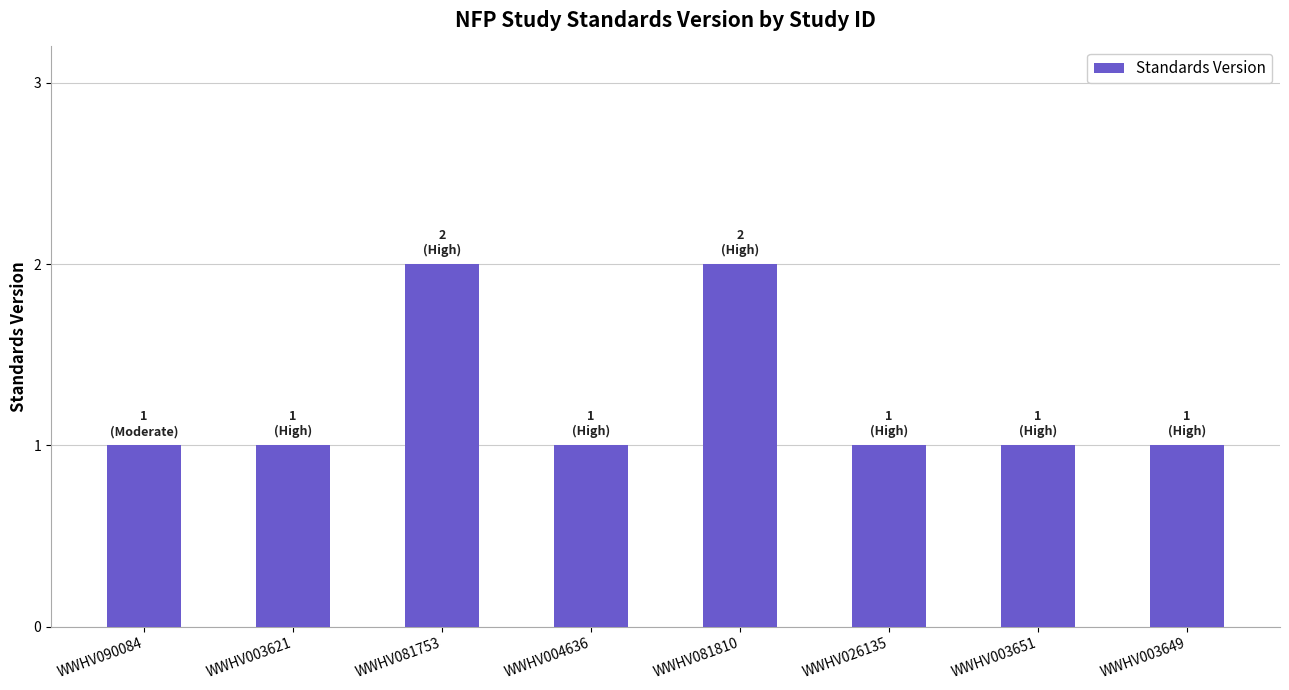

The chart shows a value of 1 at WWHV090084. True or false?

True